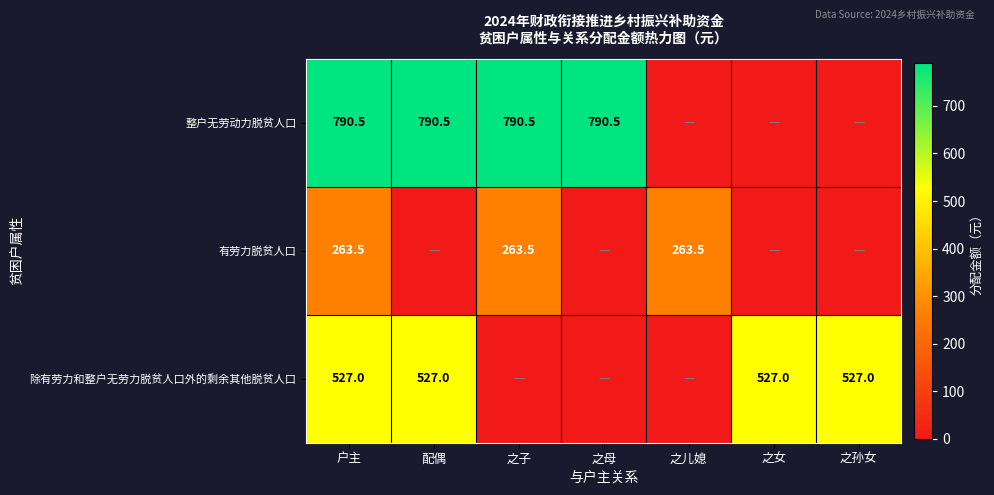

At 户主, list the series in order from smallest to largest.

有劳力脱贫人口, 除有劳力和整户无劳力脱贫人口外的剩余其他脱贫人口, 整户无劳动力脱贫人口